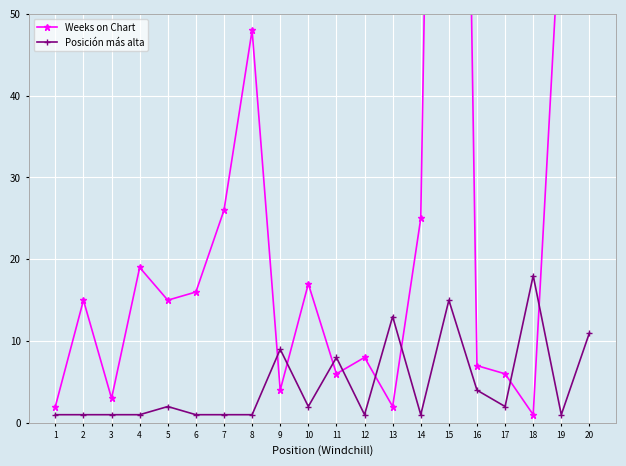

What is the sum of all Weeks on Chart values?

577